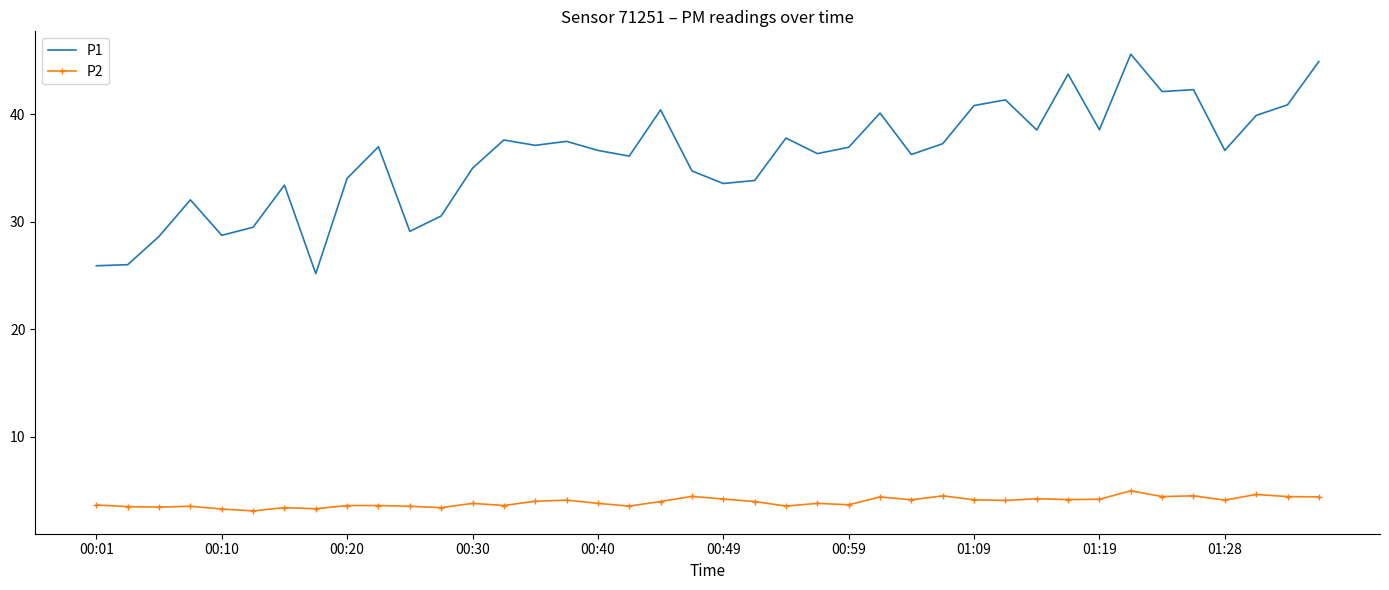

True or false: P2 and P1 cross at least once.

False